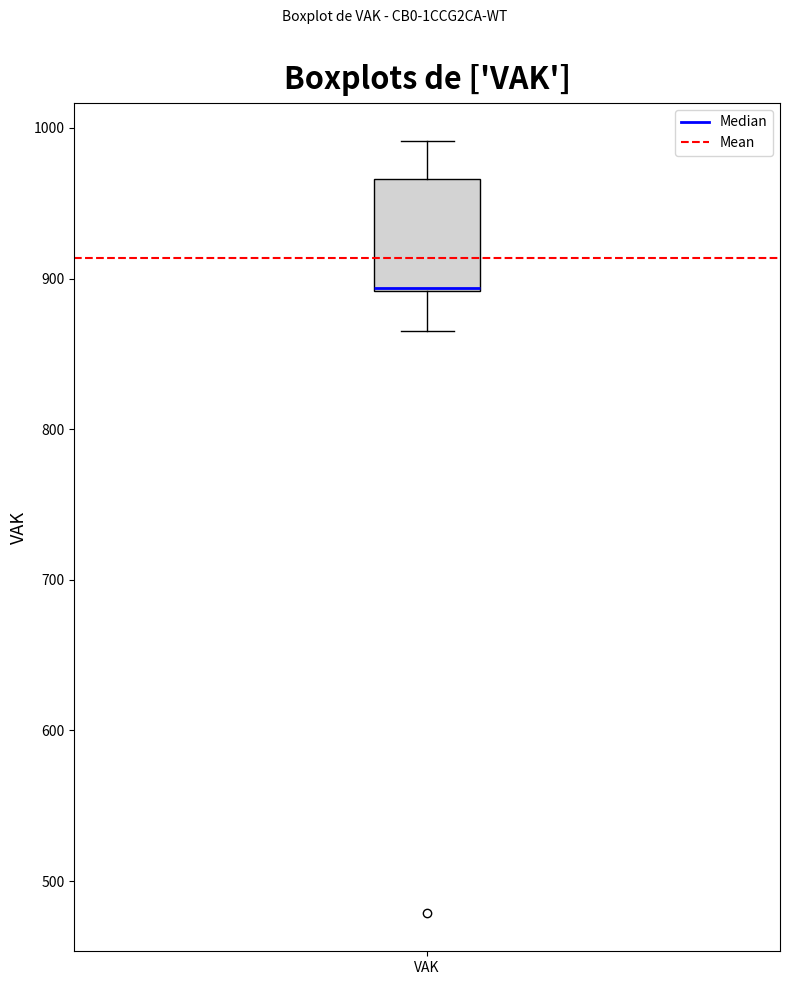

Read this box plot against the y-axis: the position of the median line, the range covered by the box, and the ends of both whiskers. The values are not printed on the chart, so give them approximately, as read against the axis.

median 890 (drawn on the box's lower edge), box 890 to 970, whiskers 870 to 990